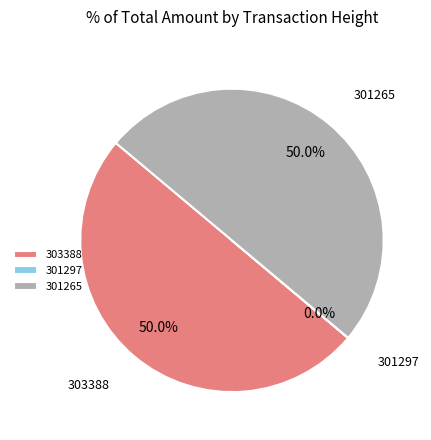

Approximately how many times larger is the value at 303388 compared to 301265?

1.0